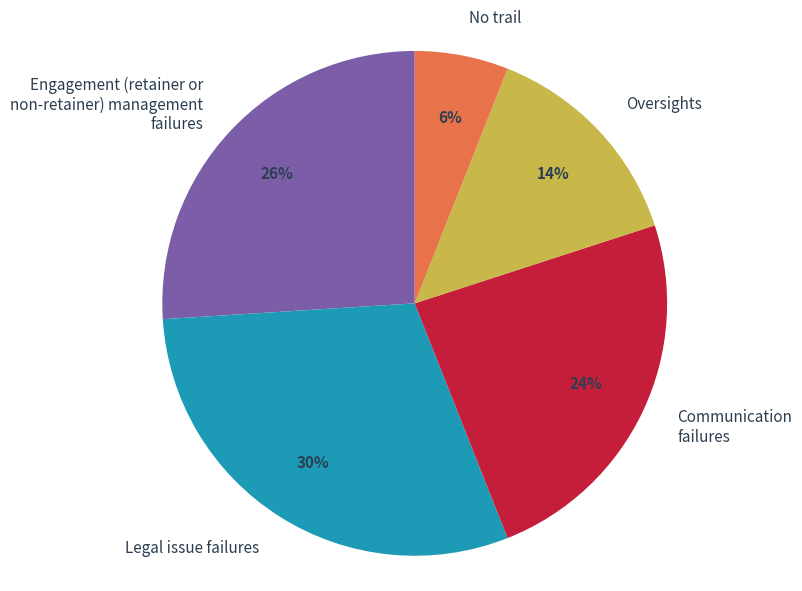

How many segments does this pie chart have?

5